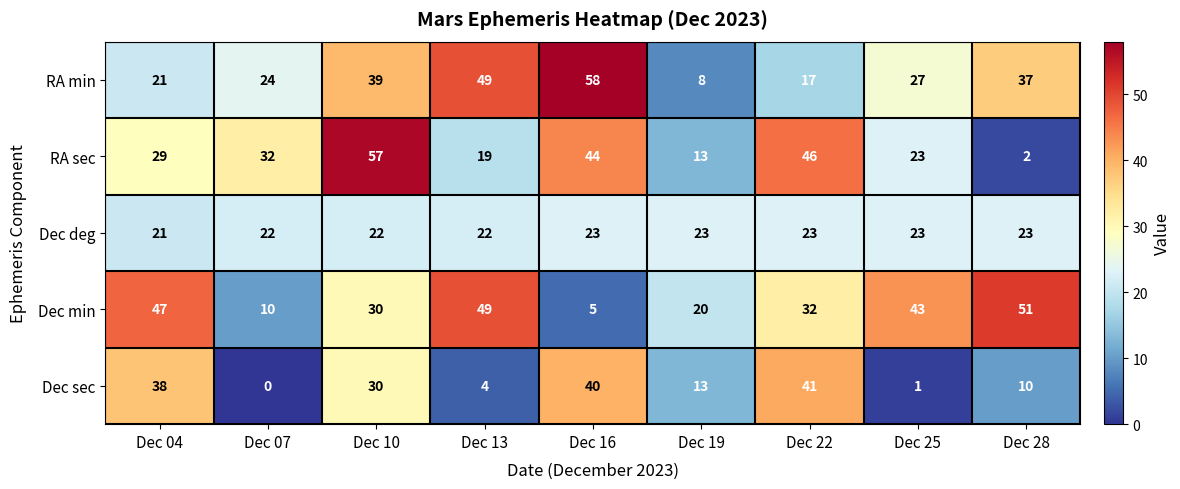

List the series in order of their peak value, highest first.

RA min, RA sec, Dec min, Dec sec, Dec deg